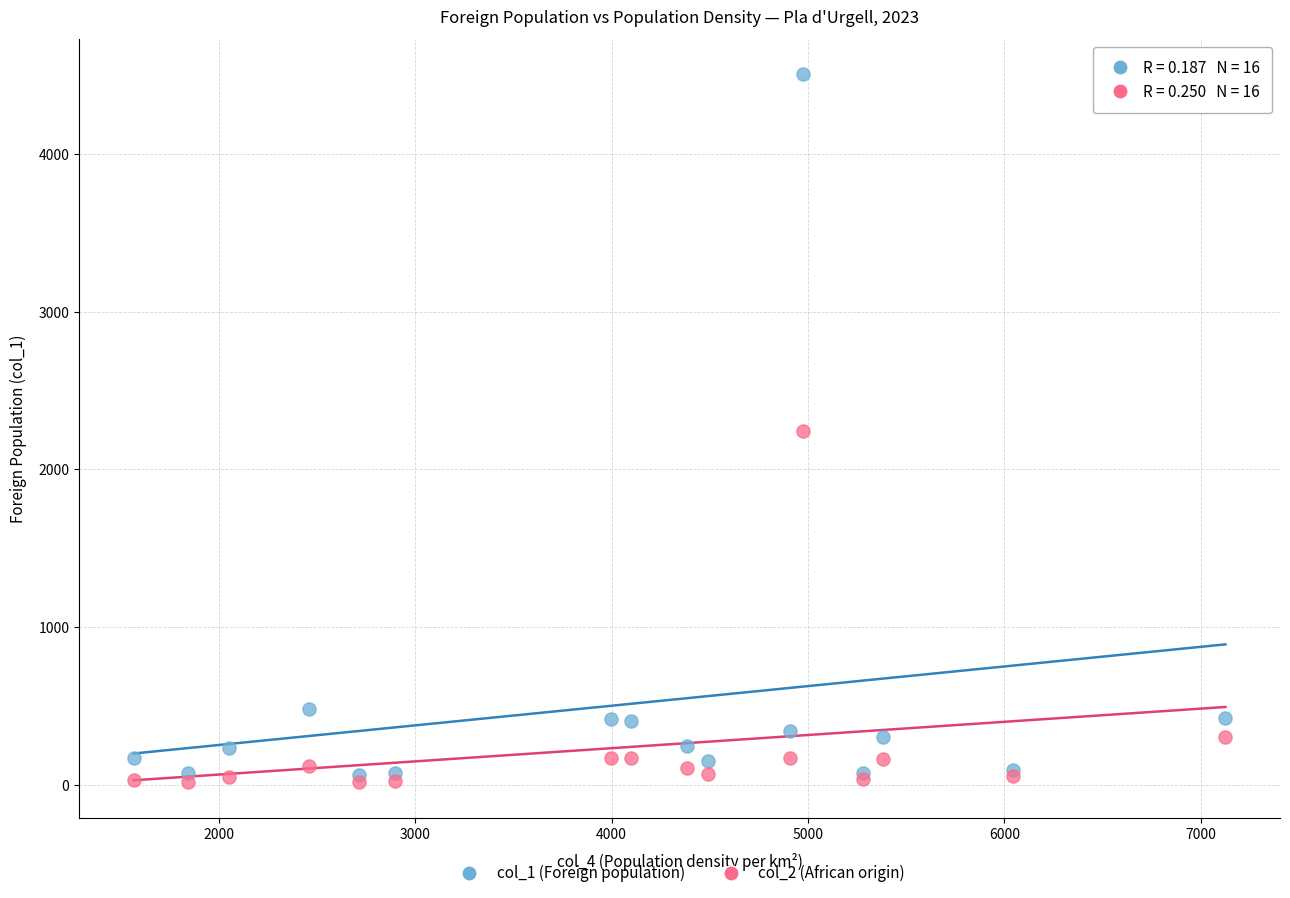

What are all the series names shown in the legend?

col_1 (Foreign population), col_2 (African origin)